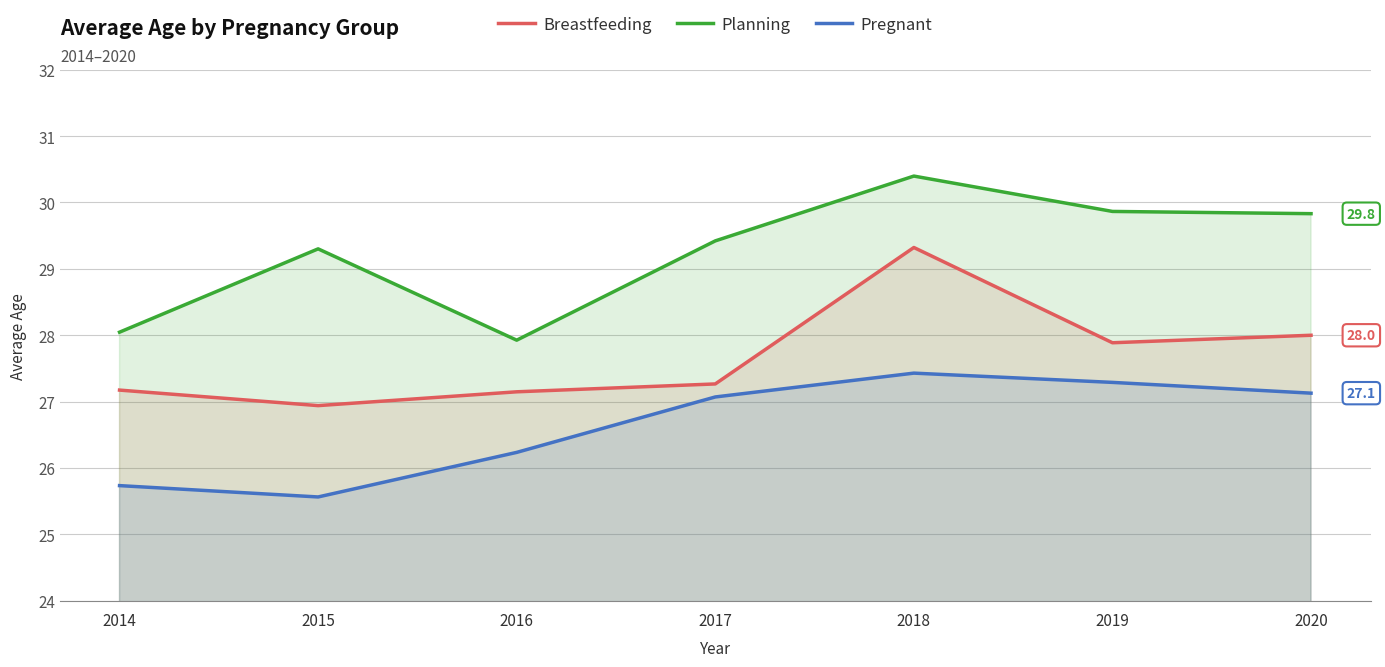

Is it true that Breastfeeding equals 29.3 at 2018?

True